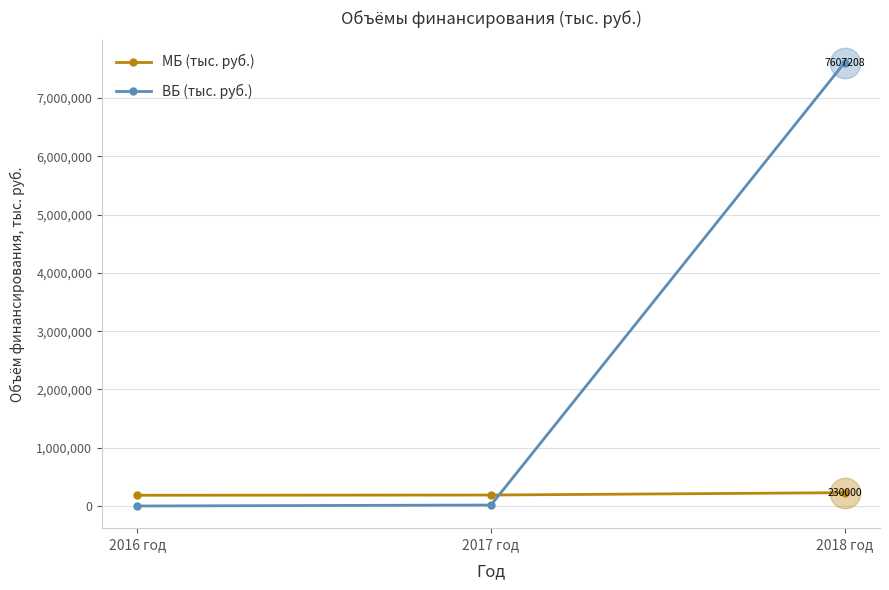

At how many categories does at least one series exceed 7226458?

1